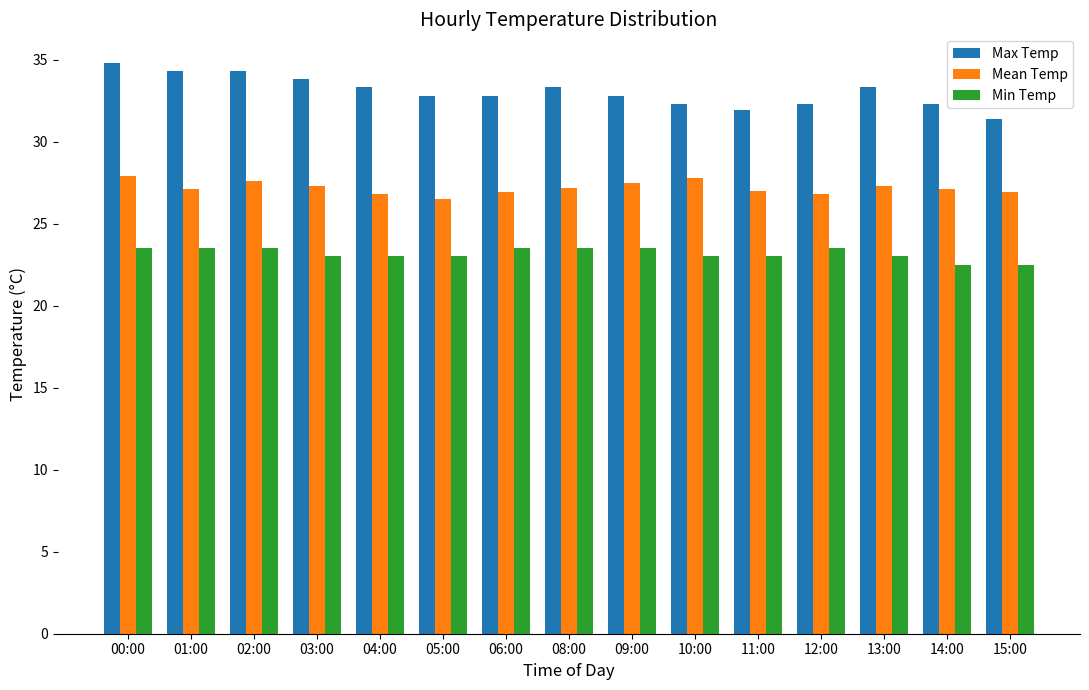

Rank the series at 06:00 from highest to lowest value.

Max Temp, Mean Temp, Min Temp